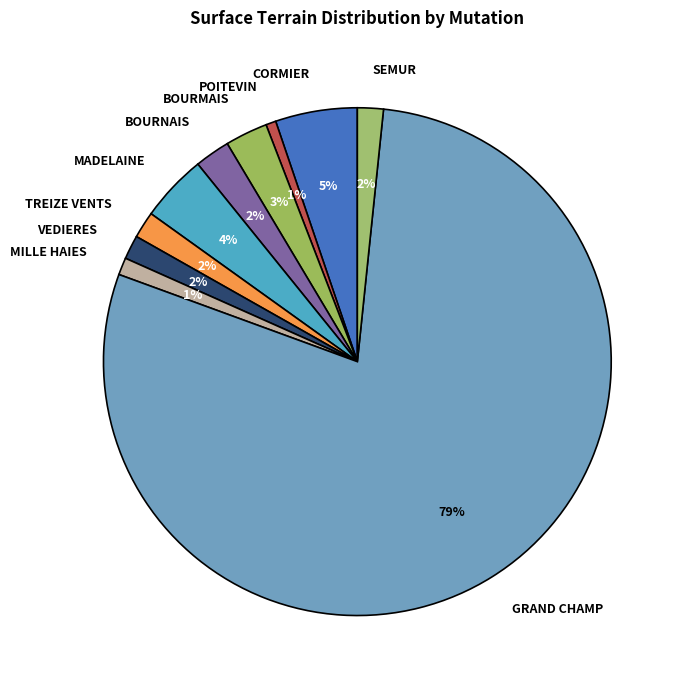

Which slice is the largest?

GRAND CHAMP